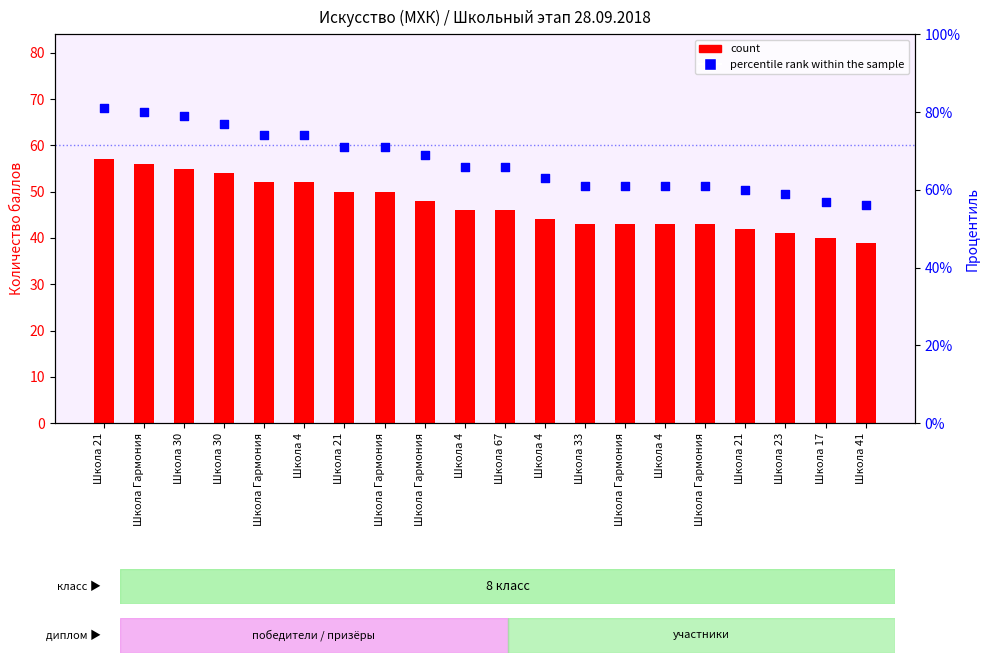

Which series contains the highest Y value?

percentile rank within the sample